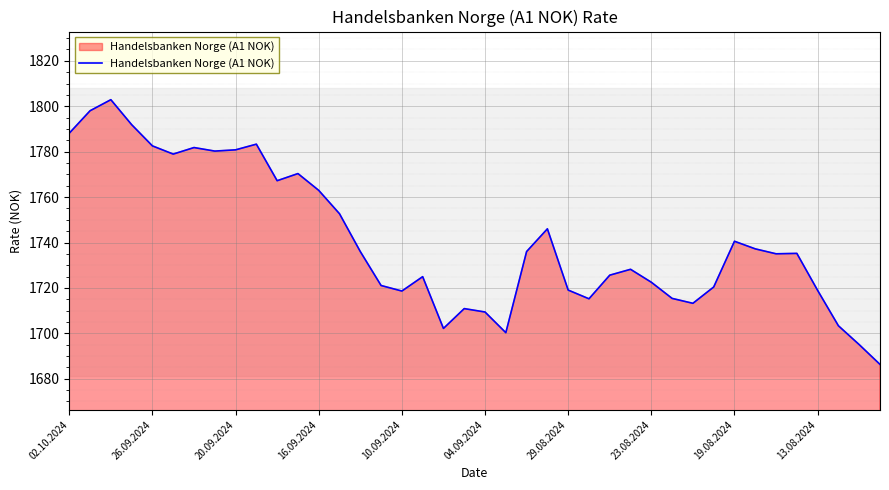

What is the smallest value displayed?

1686.3